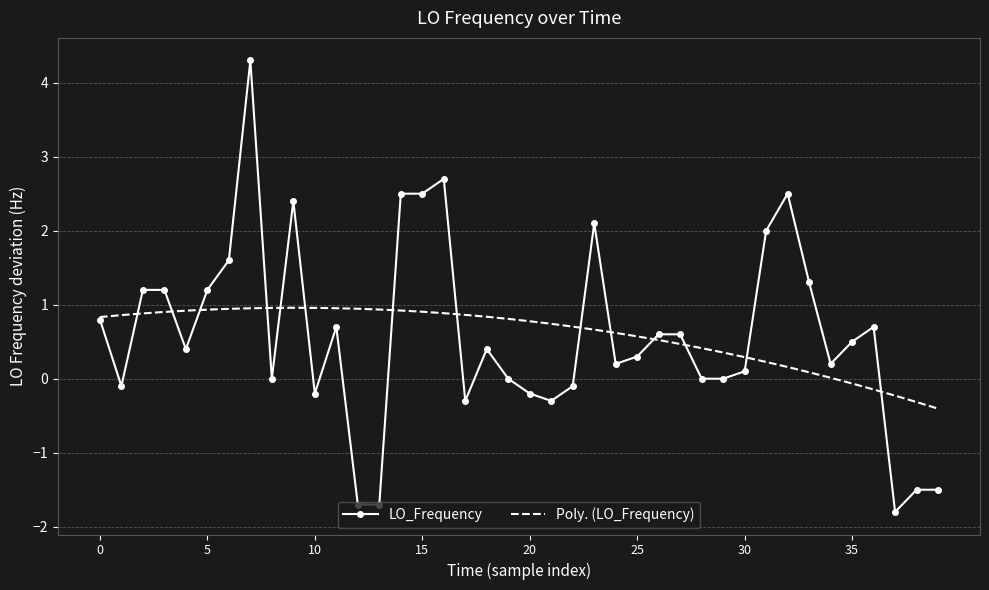

What is the greatest value displayed?

4.3